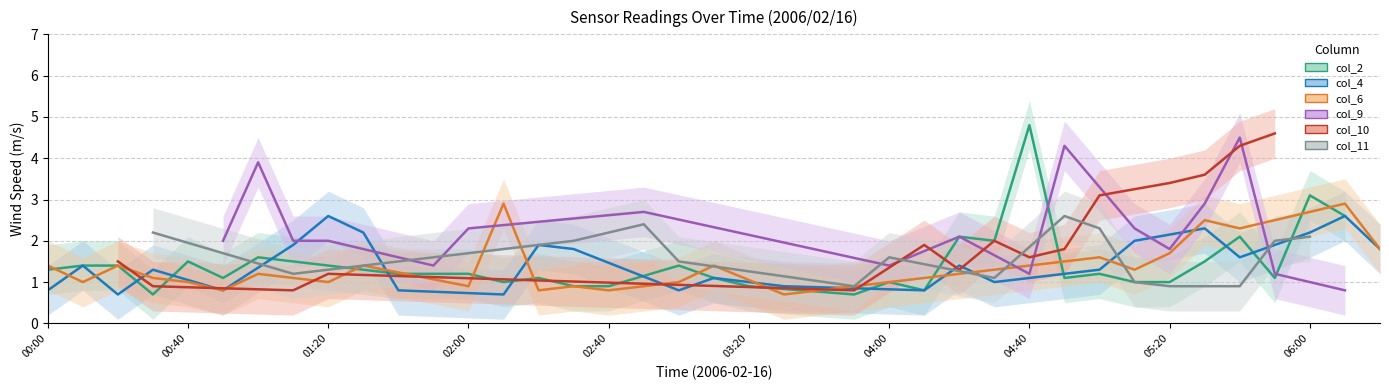

What is the total value across all series at 17?

9.2